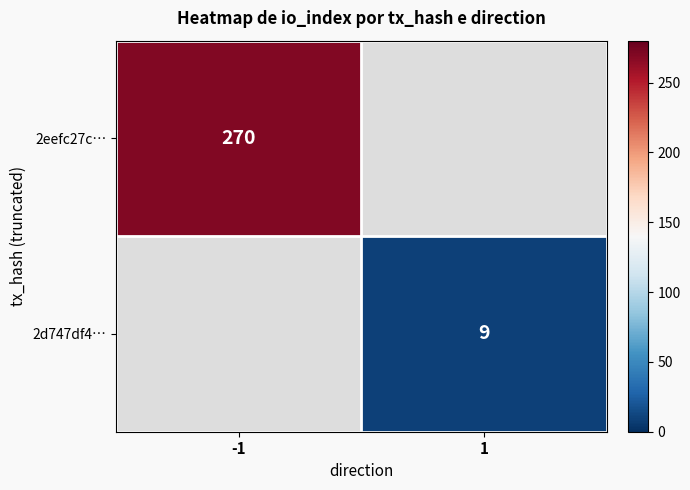

Is the value of 2eefc27c… at -1 greater than the value of 2d747df4… at 1?

Yes